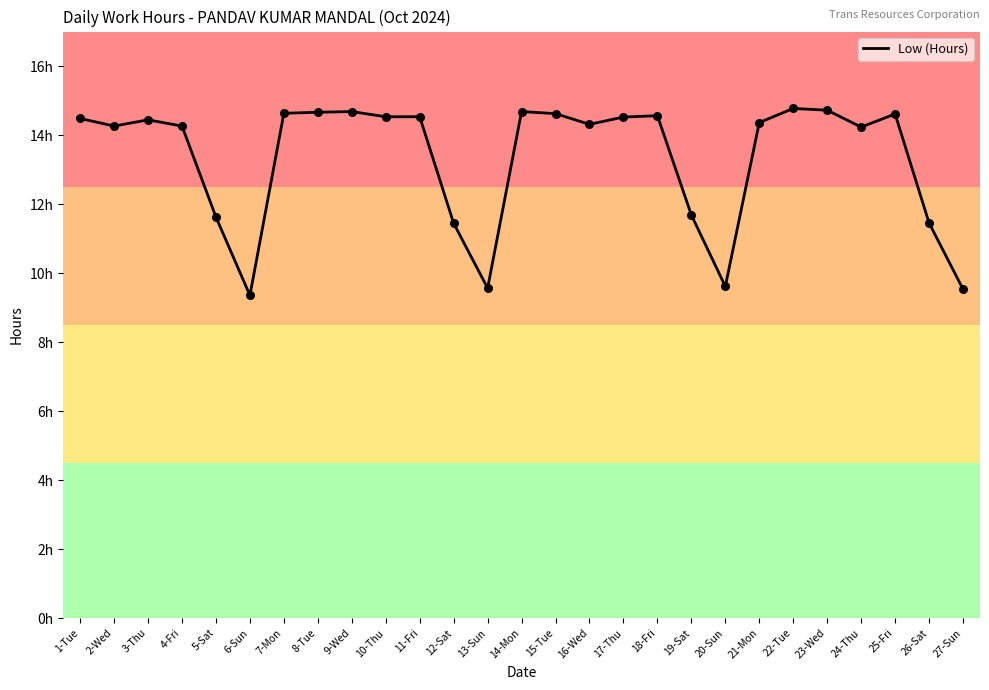

What is the change in value from 13-Sun to 21-Mon?

+4.8